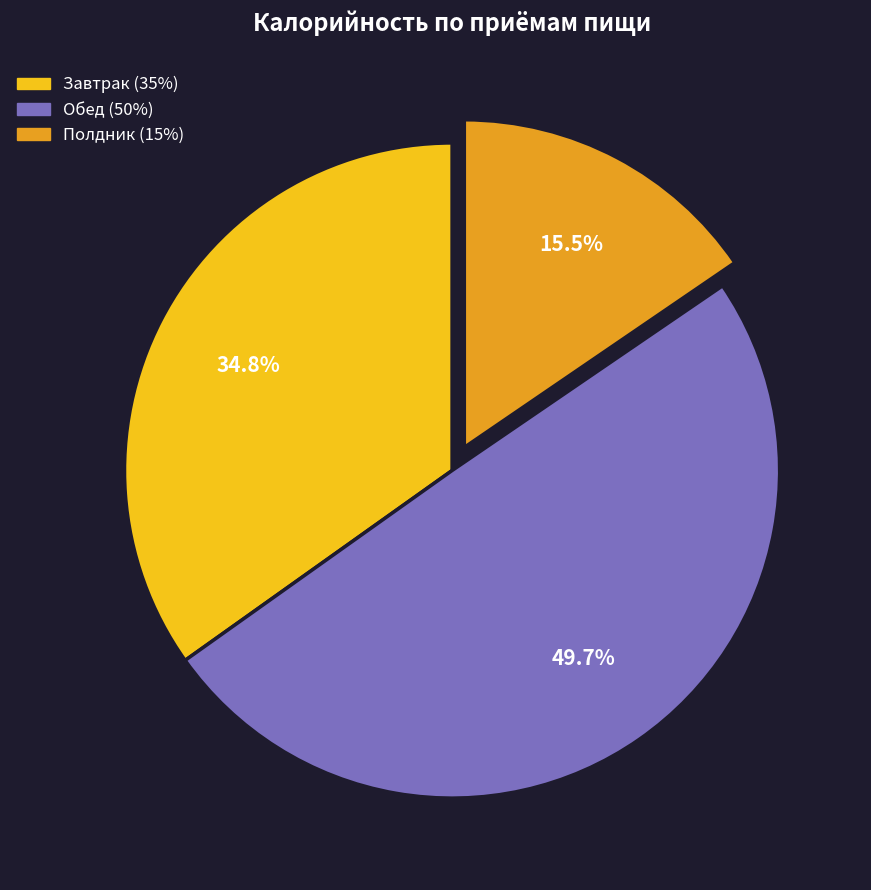

Which has a higher value, Завтрак or Обед?

Обед